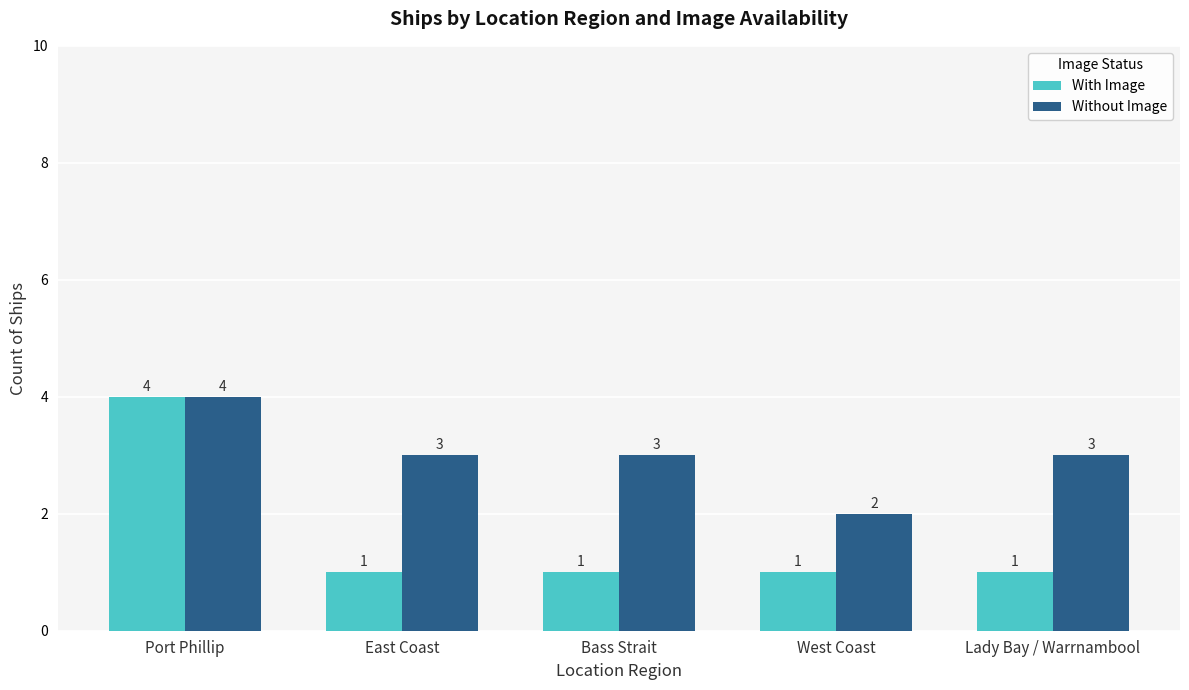

What is the label of the 1st bar from the right?

Lady Bay / Warrnambool